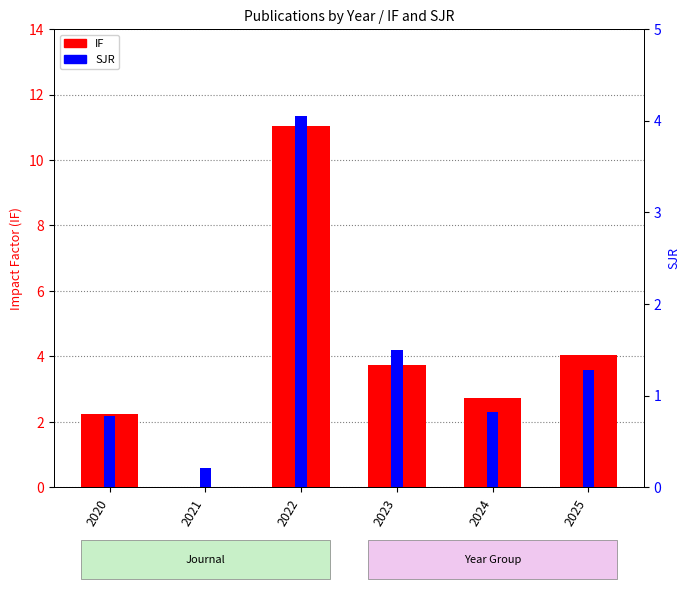

At which category is the sum across all series the highest?

2022